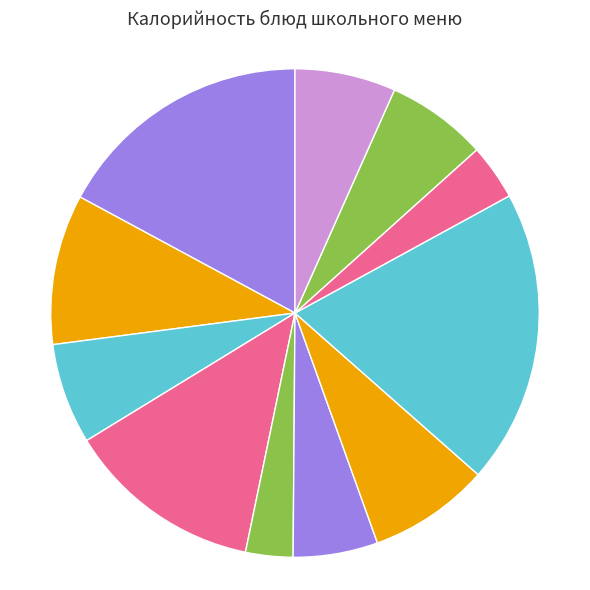

How many segments does this pie chart have?

11